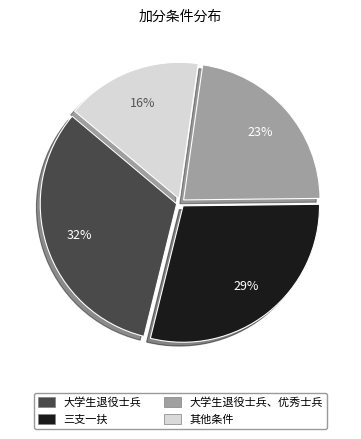

Combined, do 三支一扶 and 其他条件 account for over 50%?

No